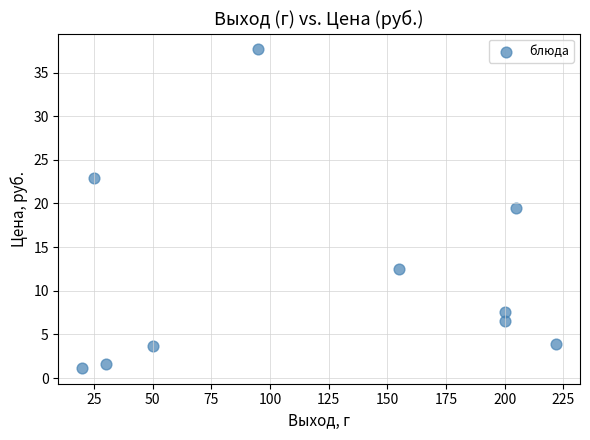

What is the range of Y values (max minus min)?

36.5